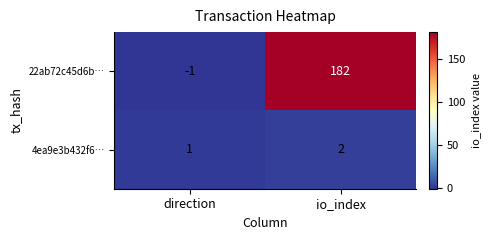

Reading left to right, transcribe all the data shown in this chart.

22ab72c45d6b…: -1	182
4ea9e3b432f6…: 1	2